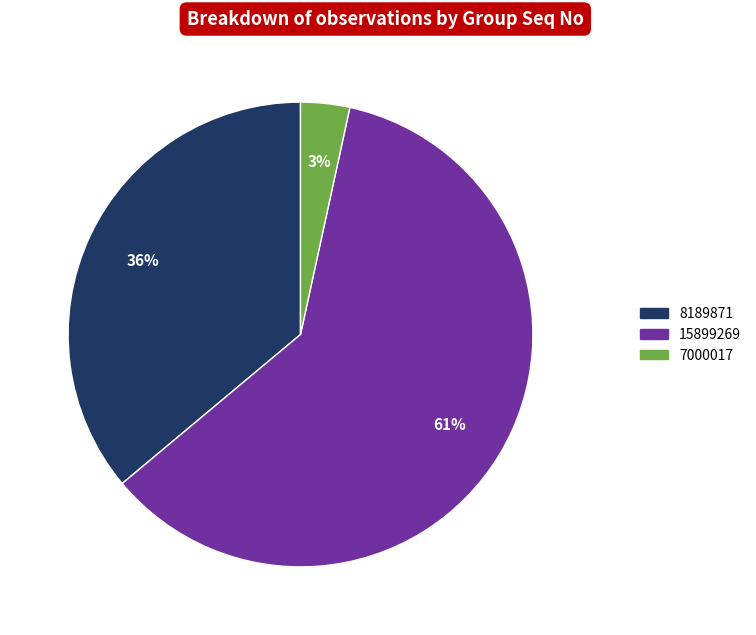

To the nearest percent, what is the average slice percentage?

33%